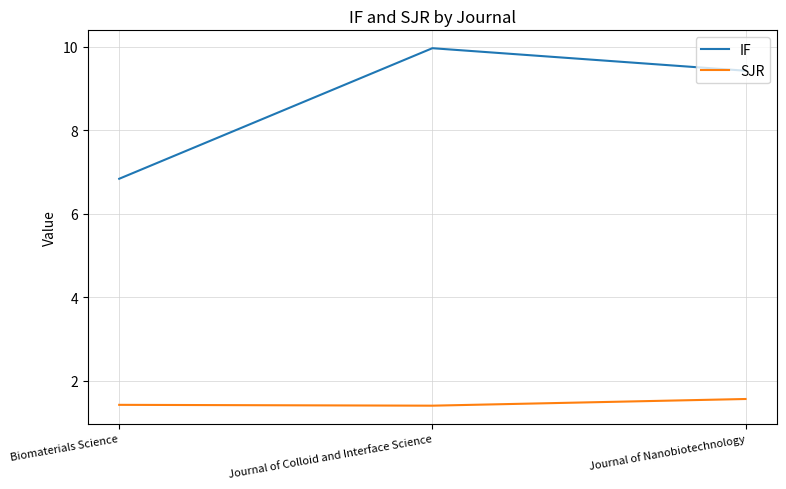

What is the difference between the second highest and minimum values in the IF series?

2.6